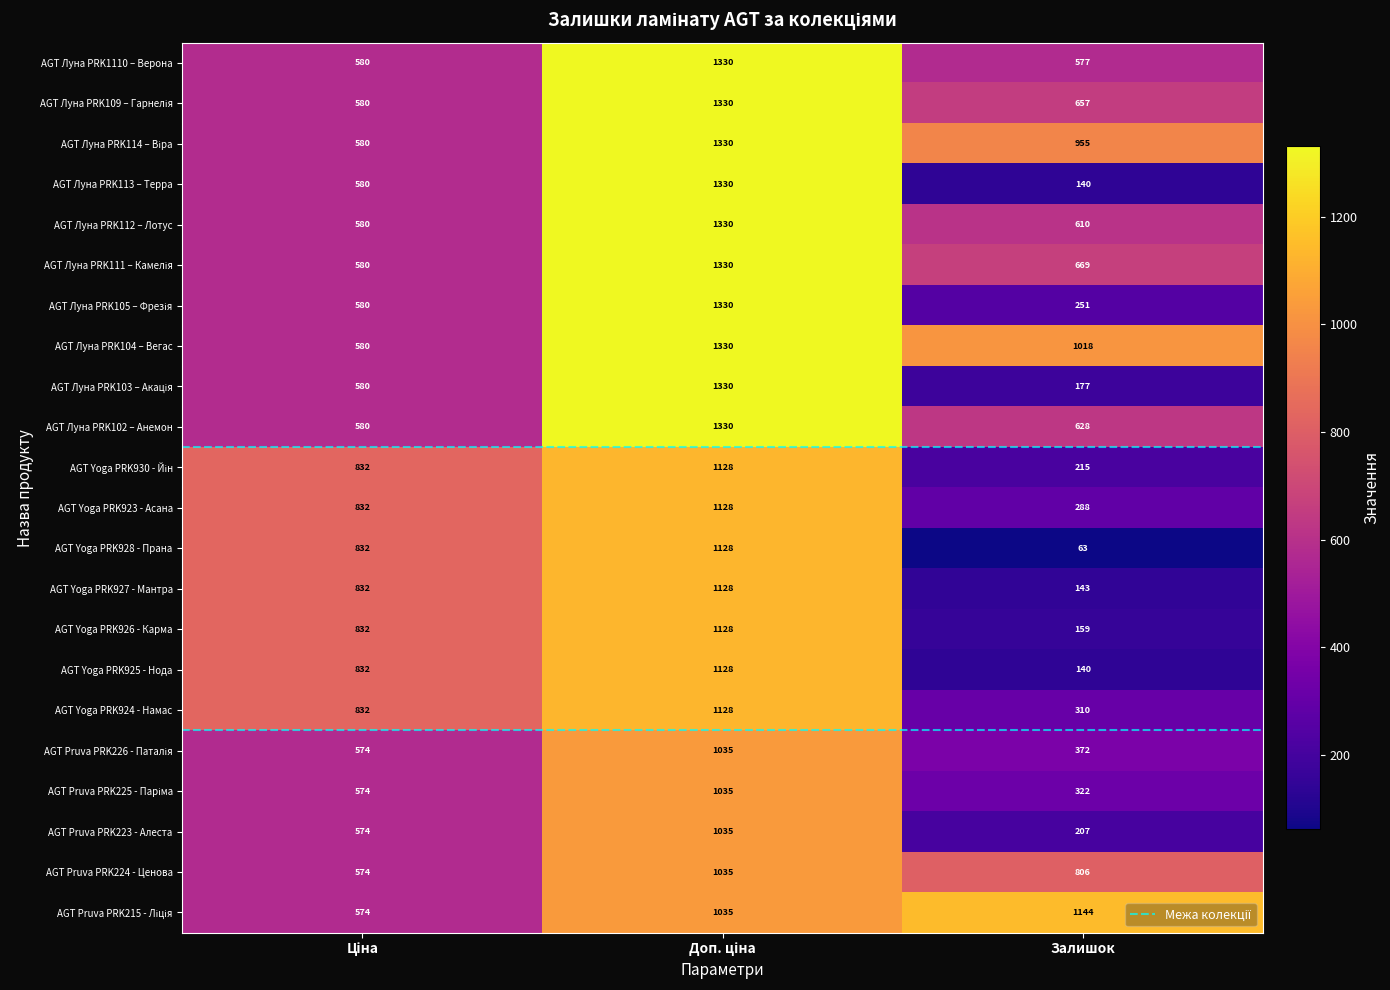

What is the approximate value of AGT Yoga PRK925 - Нода at Залишок, to the nearest 100?

100